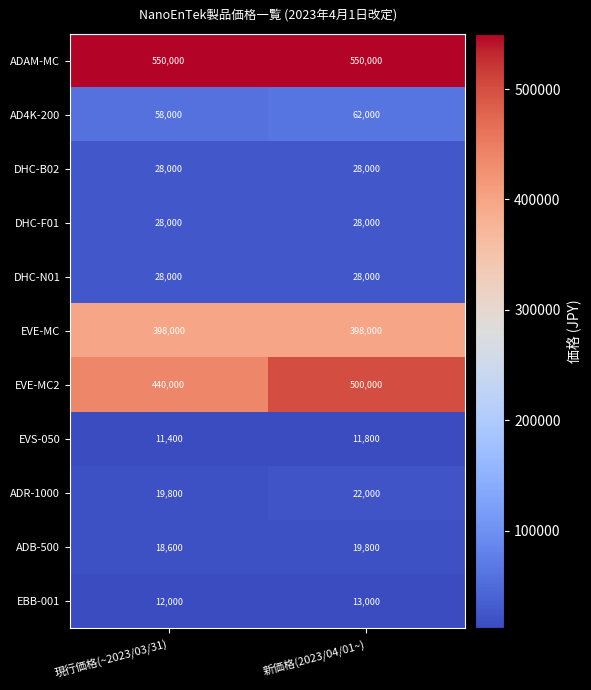

What is the spread (max minus min) of values at 現行価格(~2023/03/31)?

538600